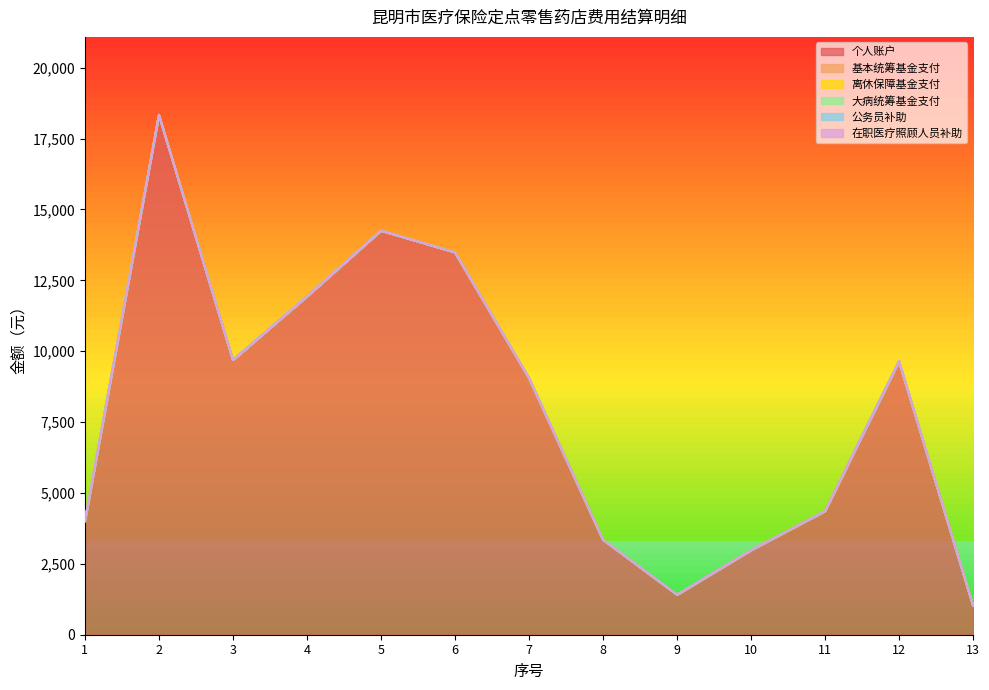

What is the minimum value for 个人账户?

1035.2